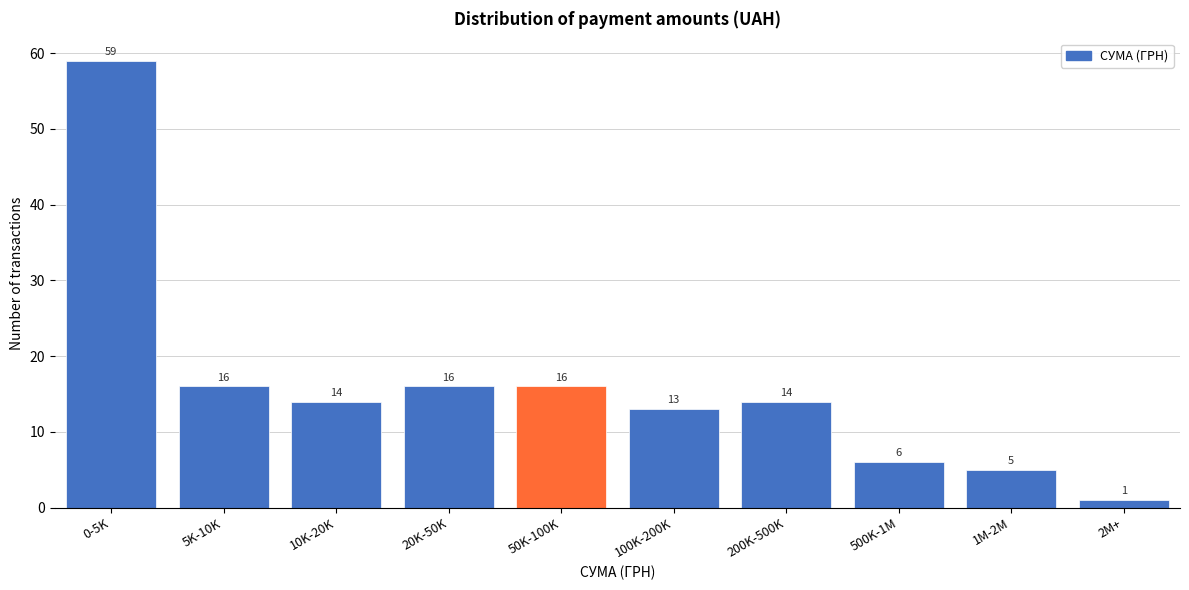

Reading left to right, what are all the values shown in this chart?

0-5K=59	5K-10K=16	10K-20K=14	20K-50K=16	50K-100K=16	100K-200K=13	200K-500K=14	500K-1M=6	1M-2M=5	2M+=1